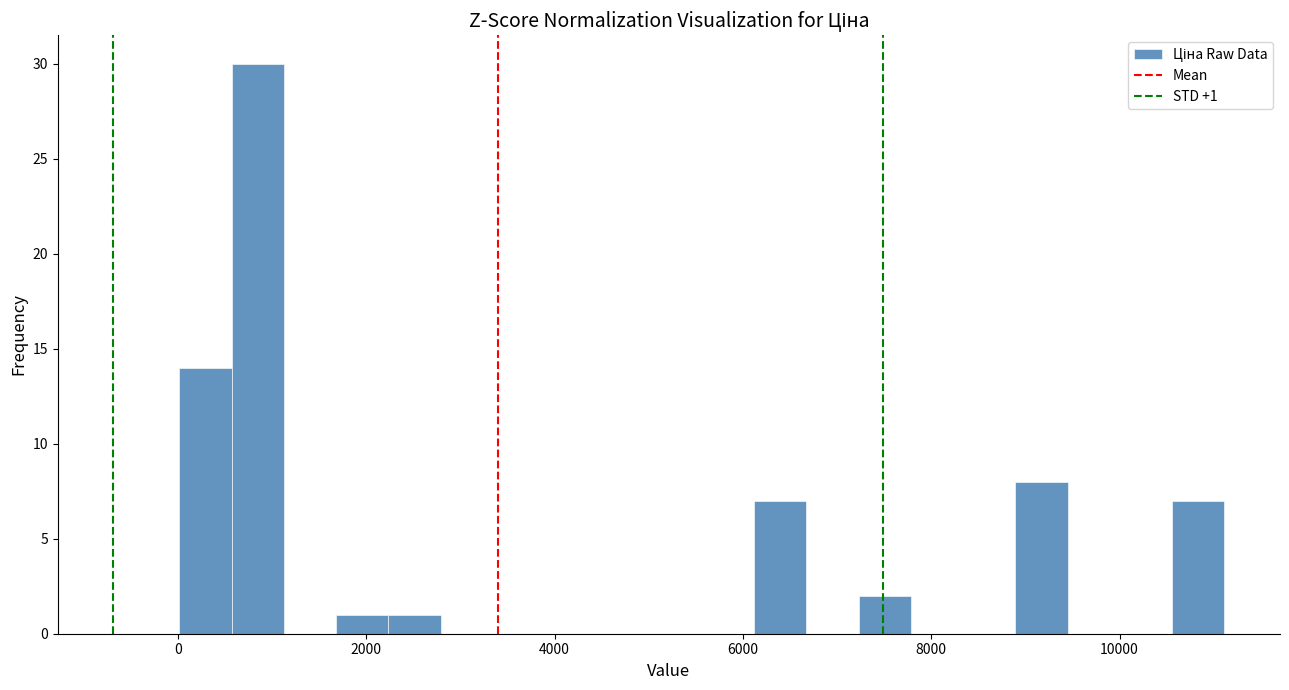

Around what value on the x-axis is the tallest bar? Give the approximate position of its centre, as read against the axis.

800